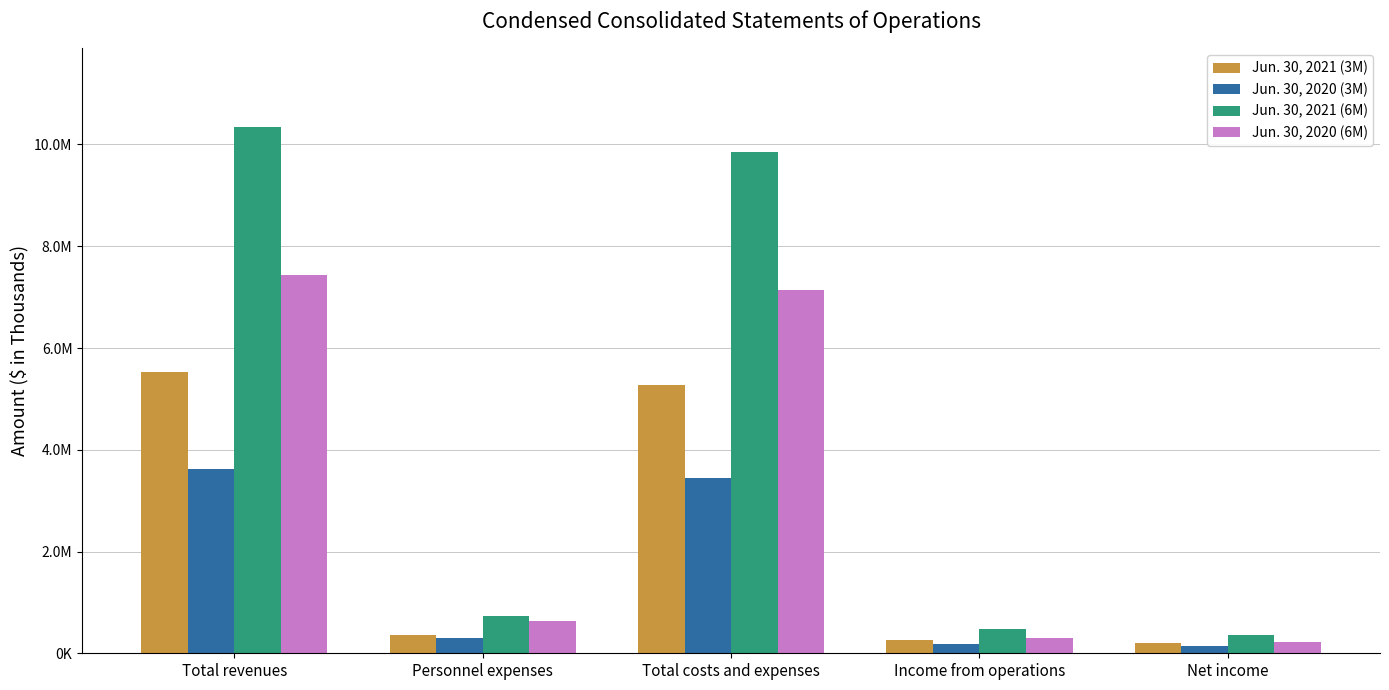

True or false: Jun. 30, 2020 (3M) has a value of 3627846 at Total revenues.

True